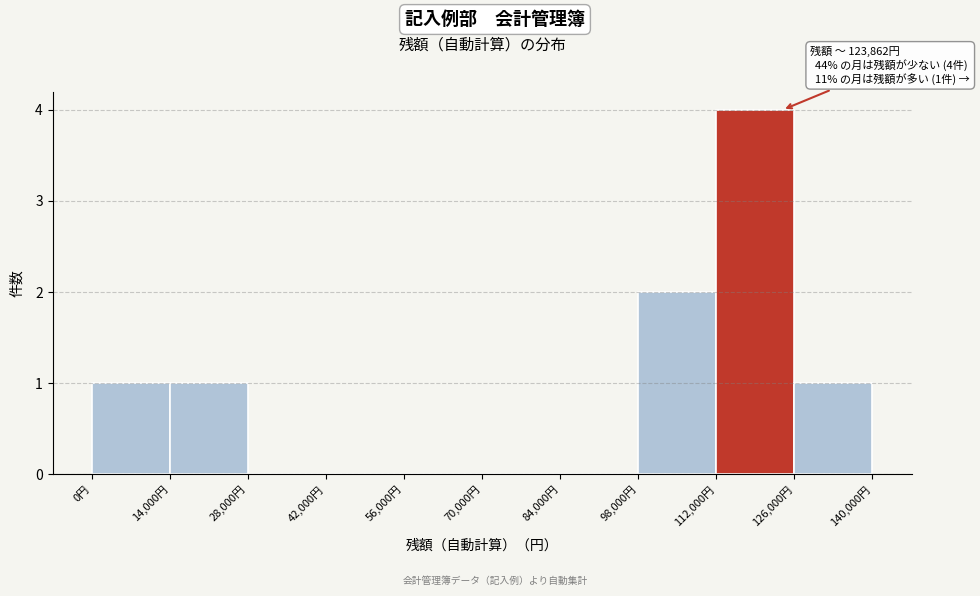

Which range on the x-axis has the tallest bar?

112000 to 126000